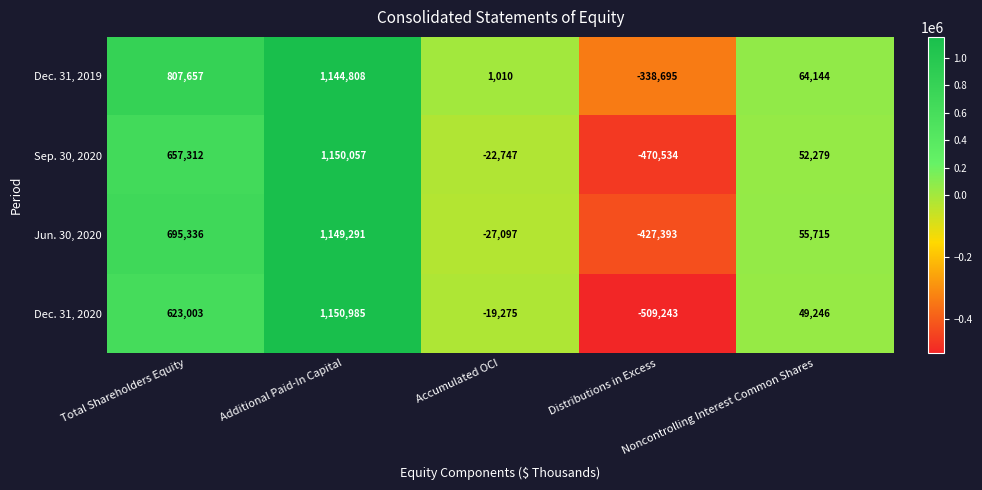

What is the difference between the highest and lowest values at Total Shareholders Equity?

184654